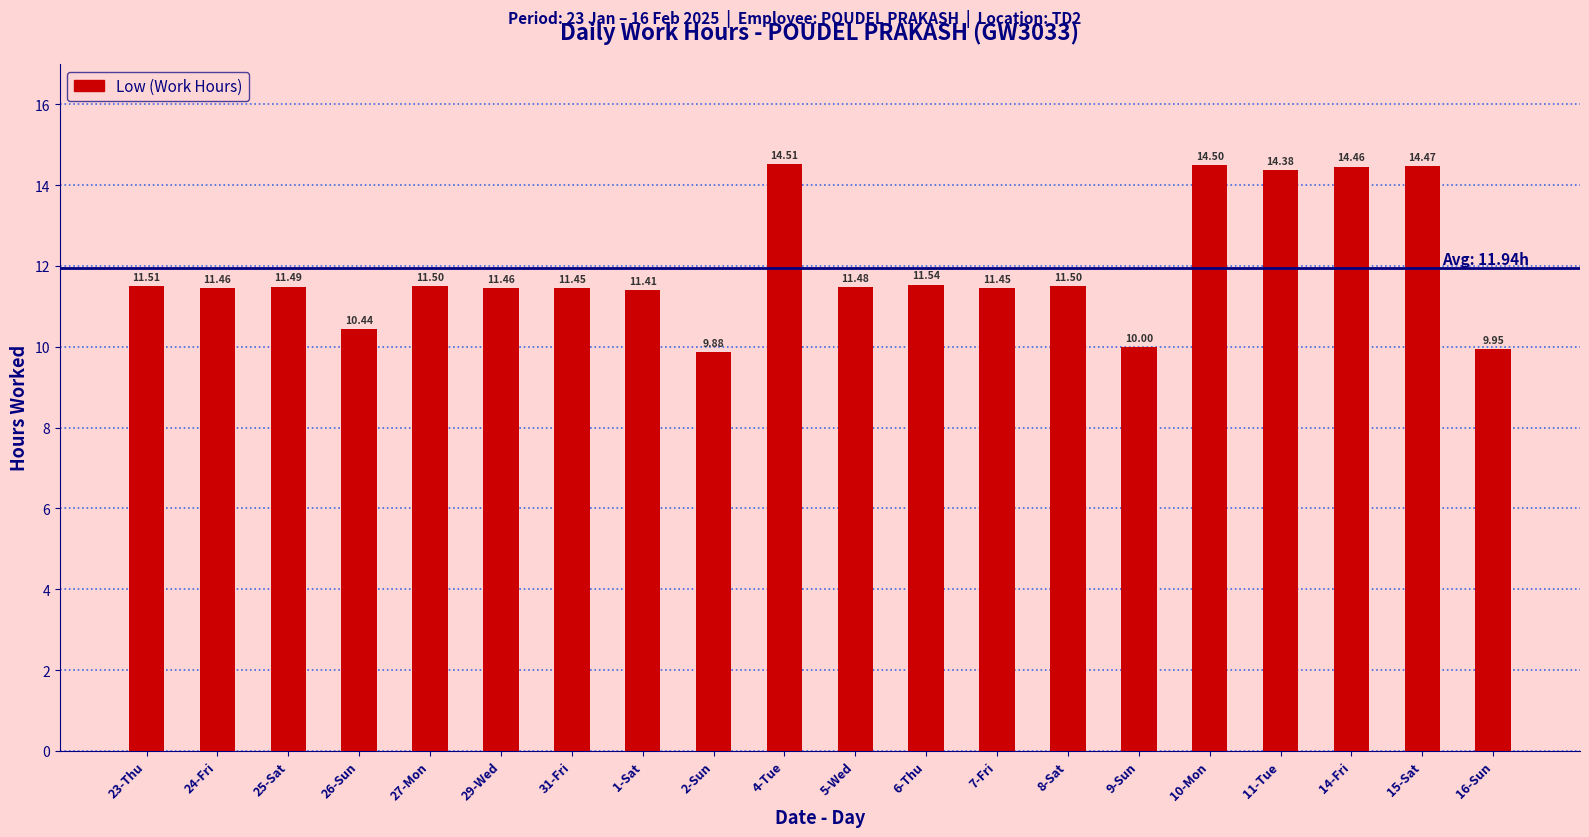

Which has a higher value, 10-Mon or 27-Mon?

10-Mon